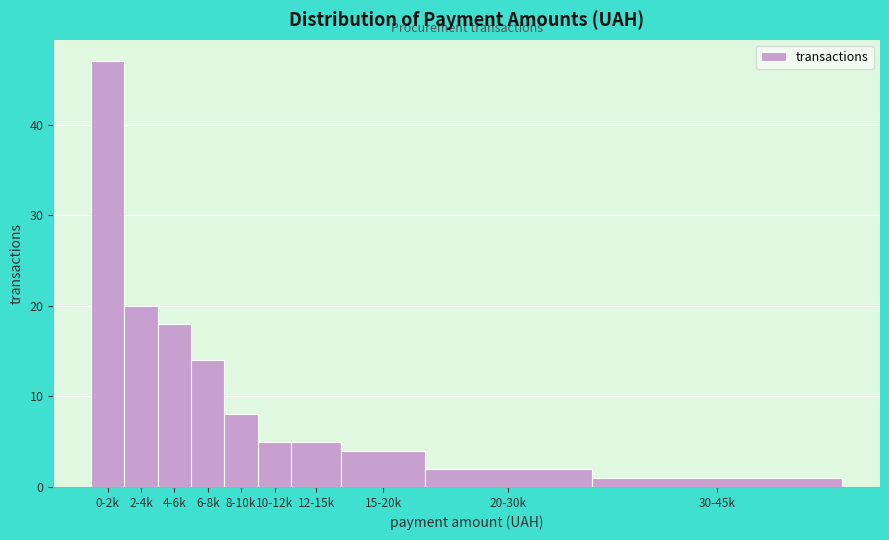

Reading left to right, what are all the values shown in this chart?

47	20	18	14	8	5	5	4	2	1